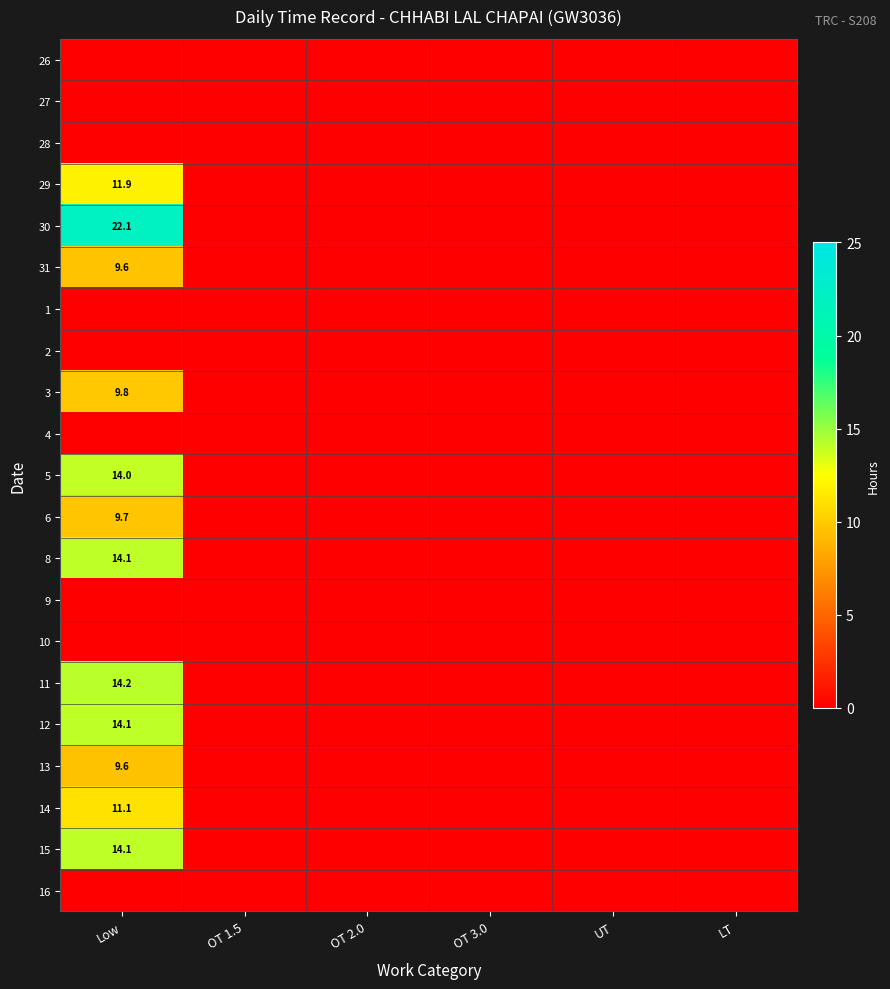

At which label is 31 closest to 4?

OT 1.5